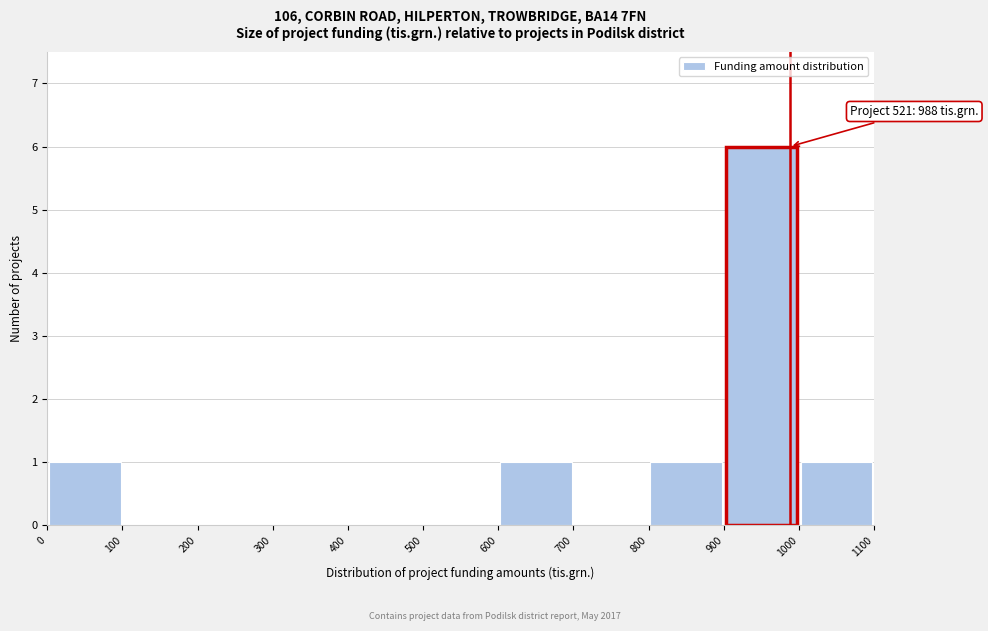

Which range on the x-axis has the tallest bar?

900 to 1000